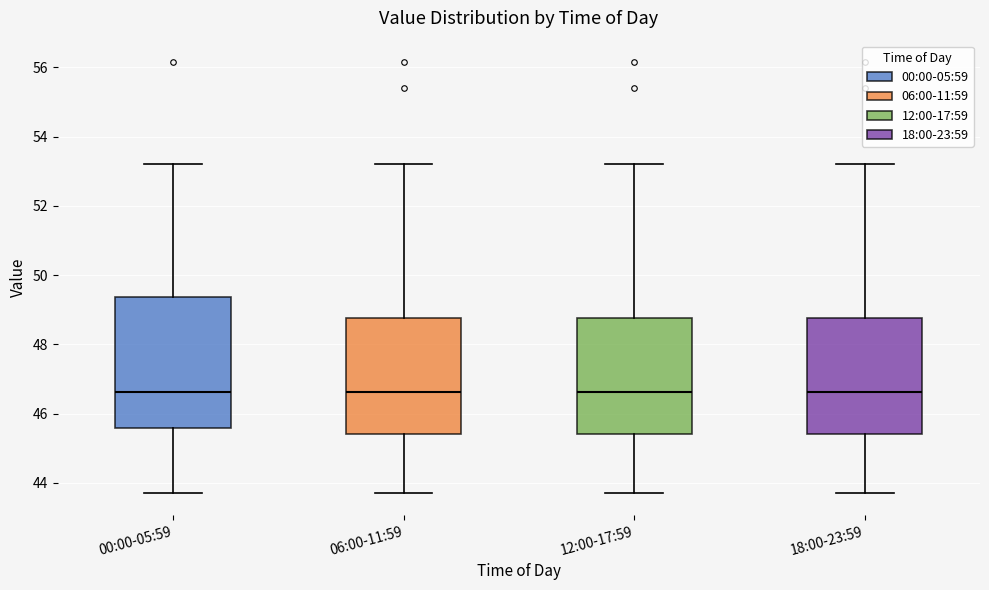

Reading left to right, read every box against the y-axis: the position of its median line, the range the box covers, and the ends of its whiskers. The values are not printed on the chart, so give them approximately, as read against the axis.

00:00-05:59: median 46.6, box 45.6 to 49.4, whiskers 43.8 to 53.2
06:00-11:59: median 46.6, box 45.4 to 48.8, whiskers 43.8 to 53.2
12:00-17:59: median 46.6, box 45.4 to 48.8, whiskers 43.8 to 53.2
18:00-23:59: median 46.6, box 45.4 to 48.8, whiskers 43.8 to 53.2